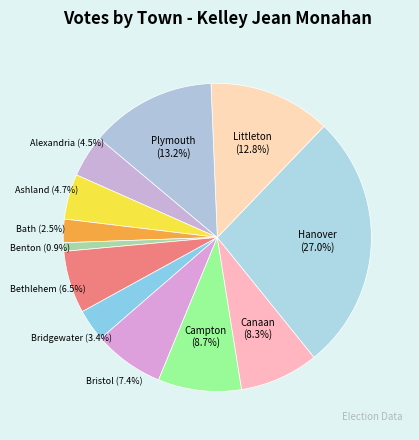

Which category has the smallest portion of the pie?

Benton